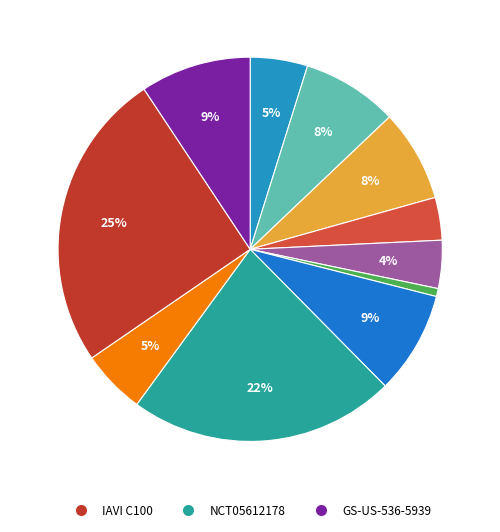

Count the number of slices in the pie.

11